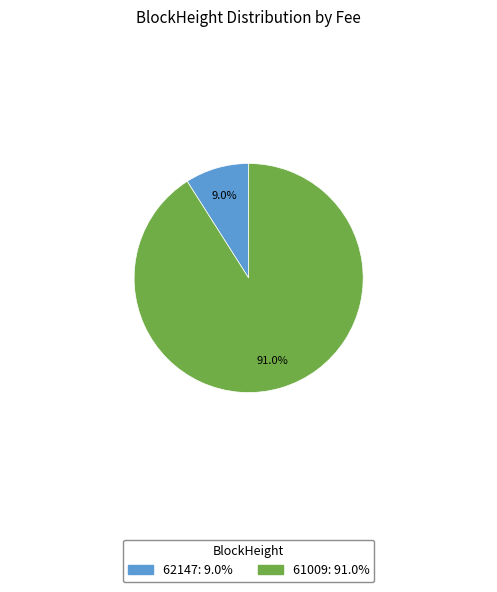

Approximately how many times larger is the value at 61009 compared to 62147?

10.1